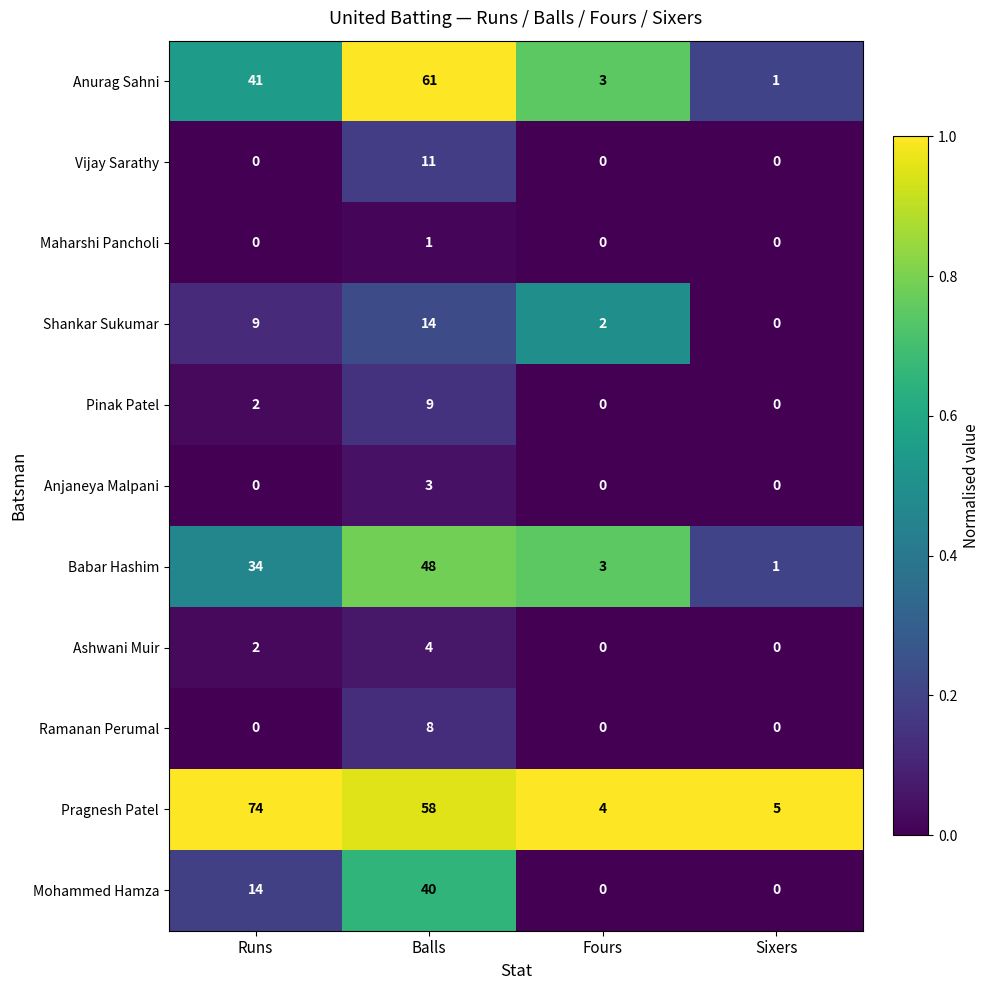

What is the difference between the maximum and minimum values in the Pinak Patel series?

9